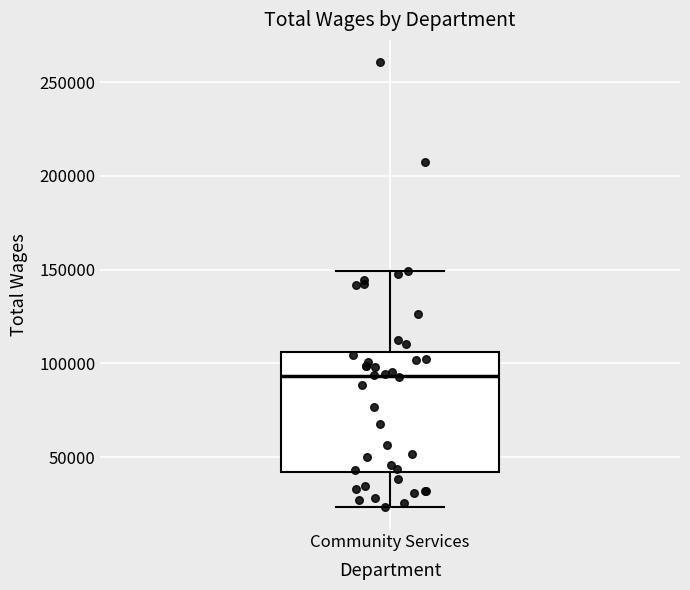

Transcribe this box plot: give where the median line is, the range the box spans, and where the two whiskers end, as read against the y-axis. The values are not printed on the chart, so give them approximately, as read against the axis.

median 95000, box 40000 to 105000, whiskers 25000 to 150000